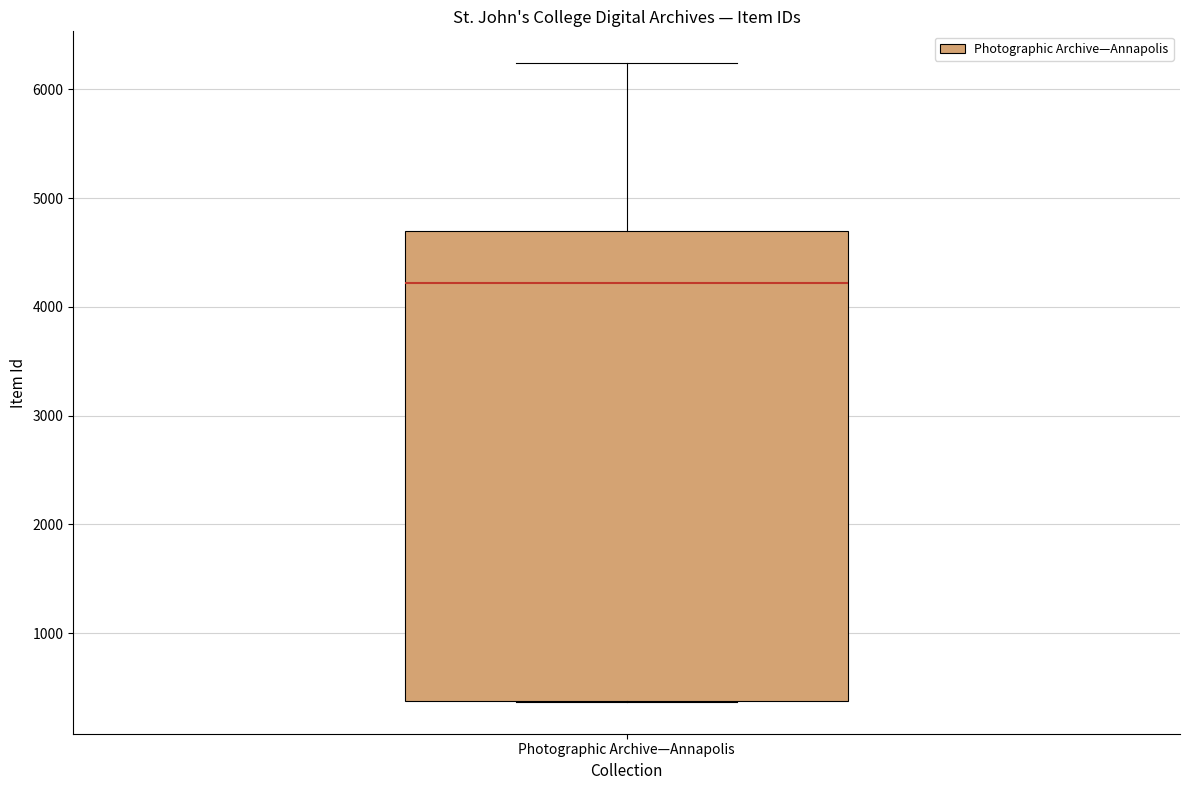

Transcribe this box plot: give where the median line is, the range the box spans, and where the two whiskers end, as read against the y-axis. The values are not printed on the chart, so give them approximately, as read against the axis.

median 4200, box 400 to 4700, whiskers 400 to 6200